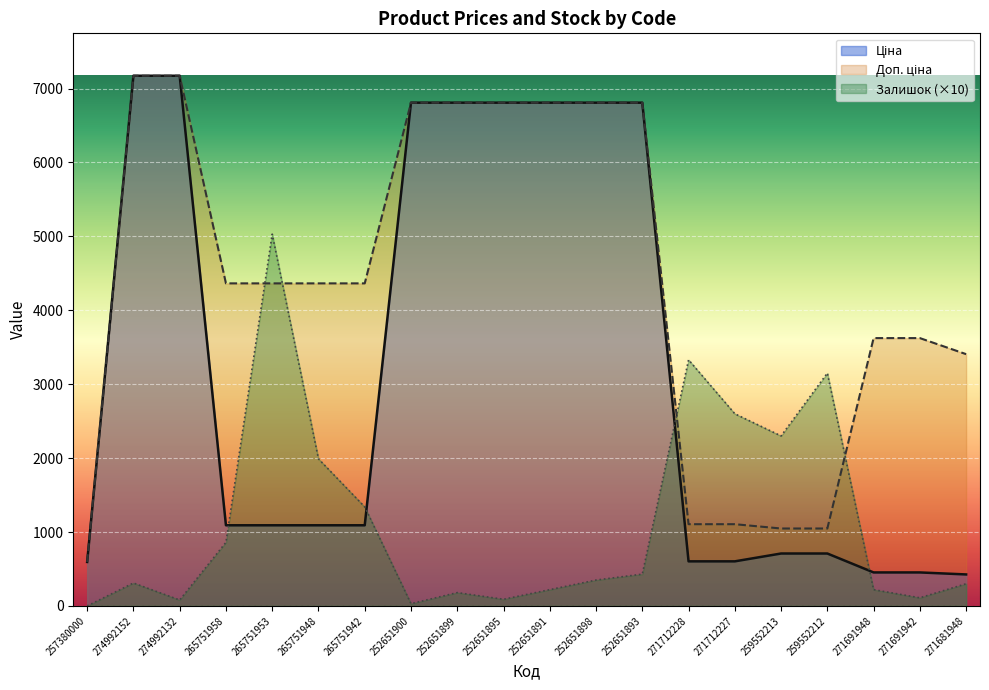

The value of Залишок at 259552212 is 5640.3. True or false?

False